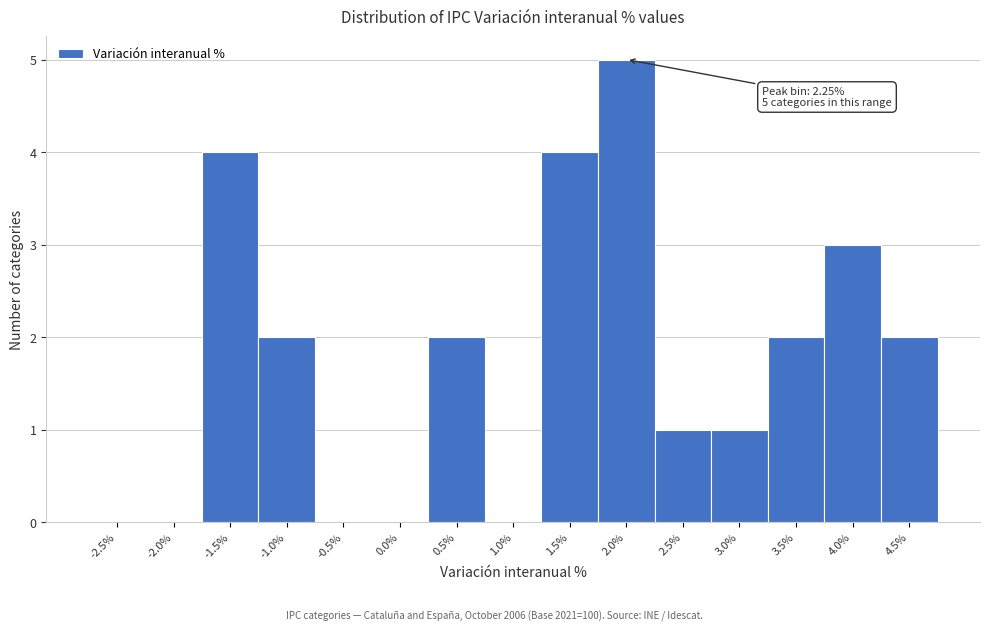

Reading left to right, transcribe all the data shown in this chart.

-2.5%=0	-2.0%=0	-1.5%=4	-1.0%=2	-0.5%=0	0.0%=0	0.5%=2	1.0%=0	1.5%=4	2.0%=5	2.5%=1	3.0%=1	3.5%=2	4.0%=3	4.5%=2